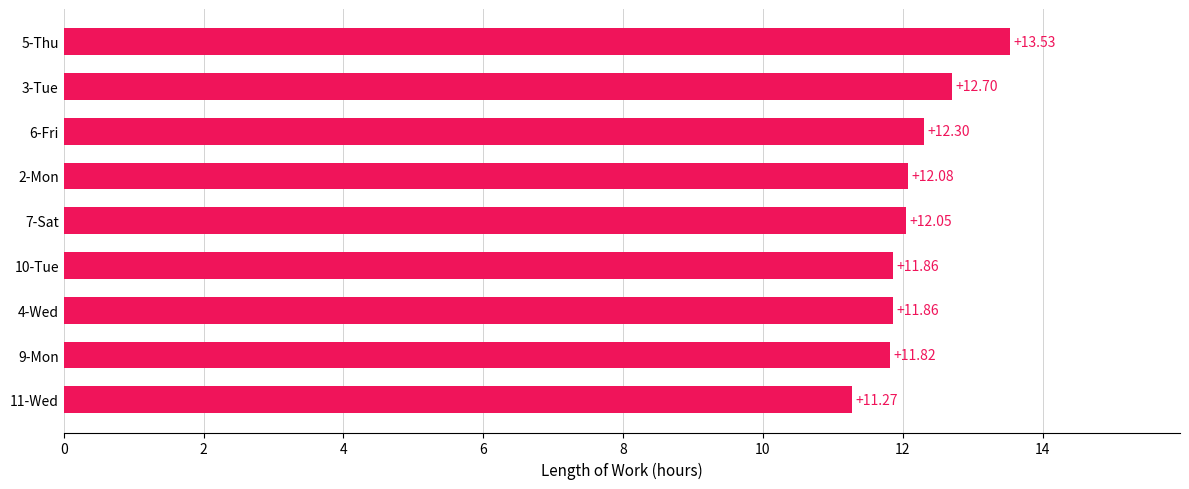

Count the number of values greater than 12.

5